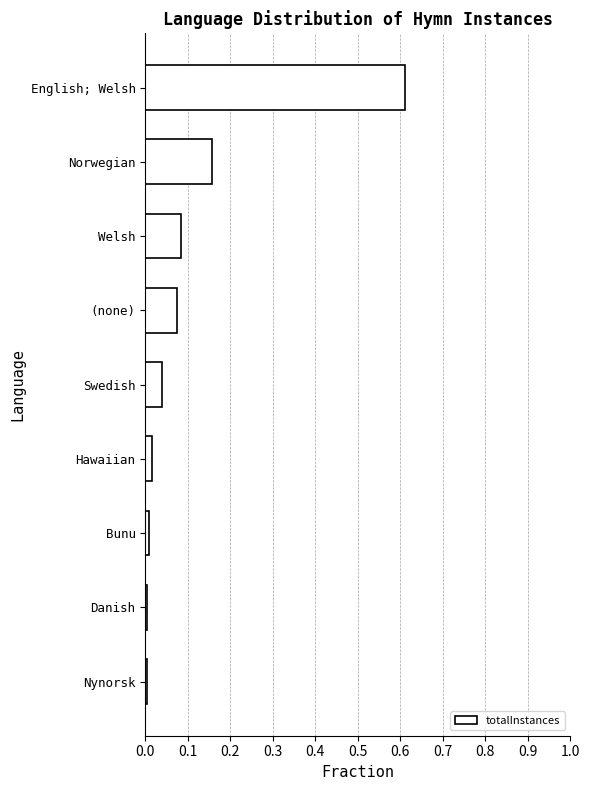

Which label corresponds to the largest value in the chart?

English; Welsh